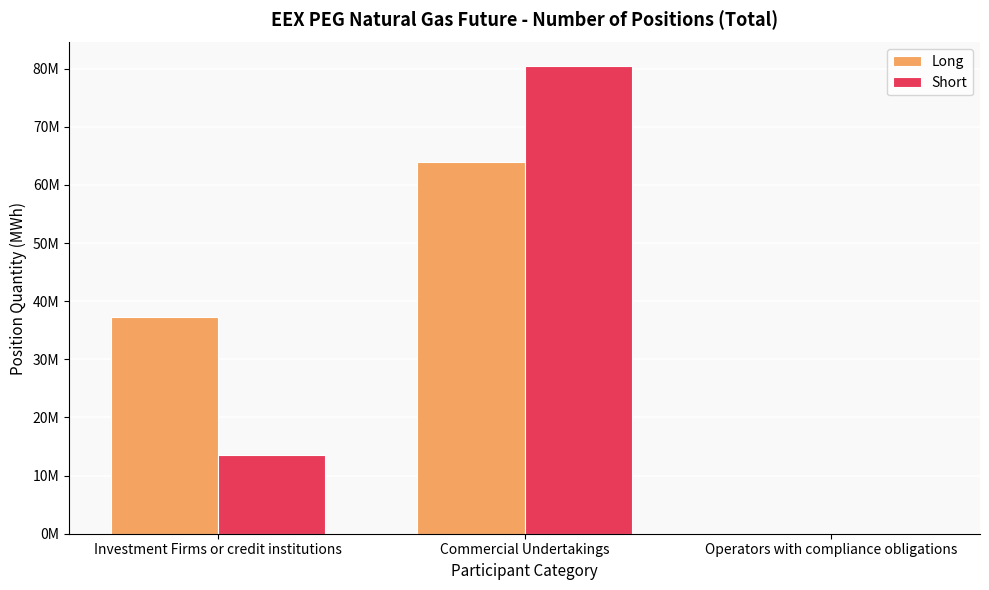

The Short series shows 134424416 at Commercial Undertakings. True or false?

False